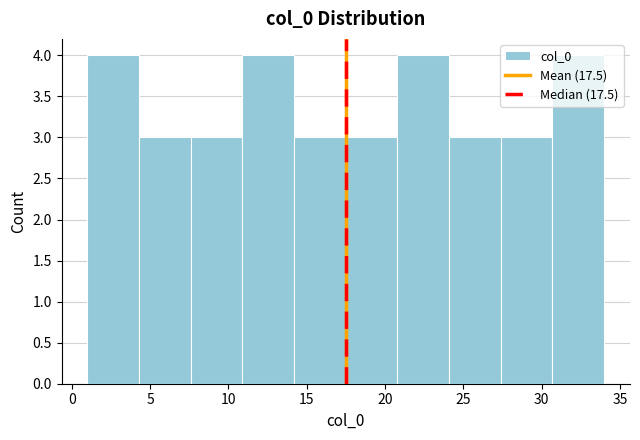

What is the height of the bar covering 17.5 to 20.8 on the x-axis? Neither the bar edges nor the heights are printed on the chart, so give them approximately, as read against the axes.

3